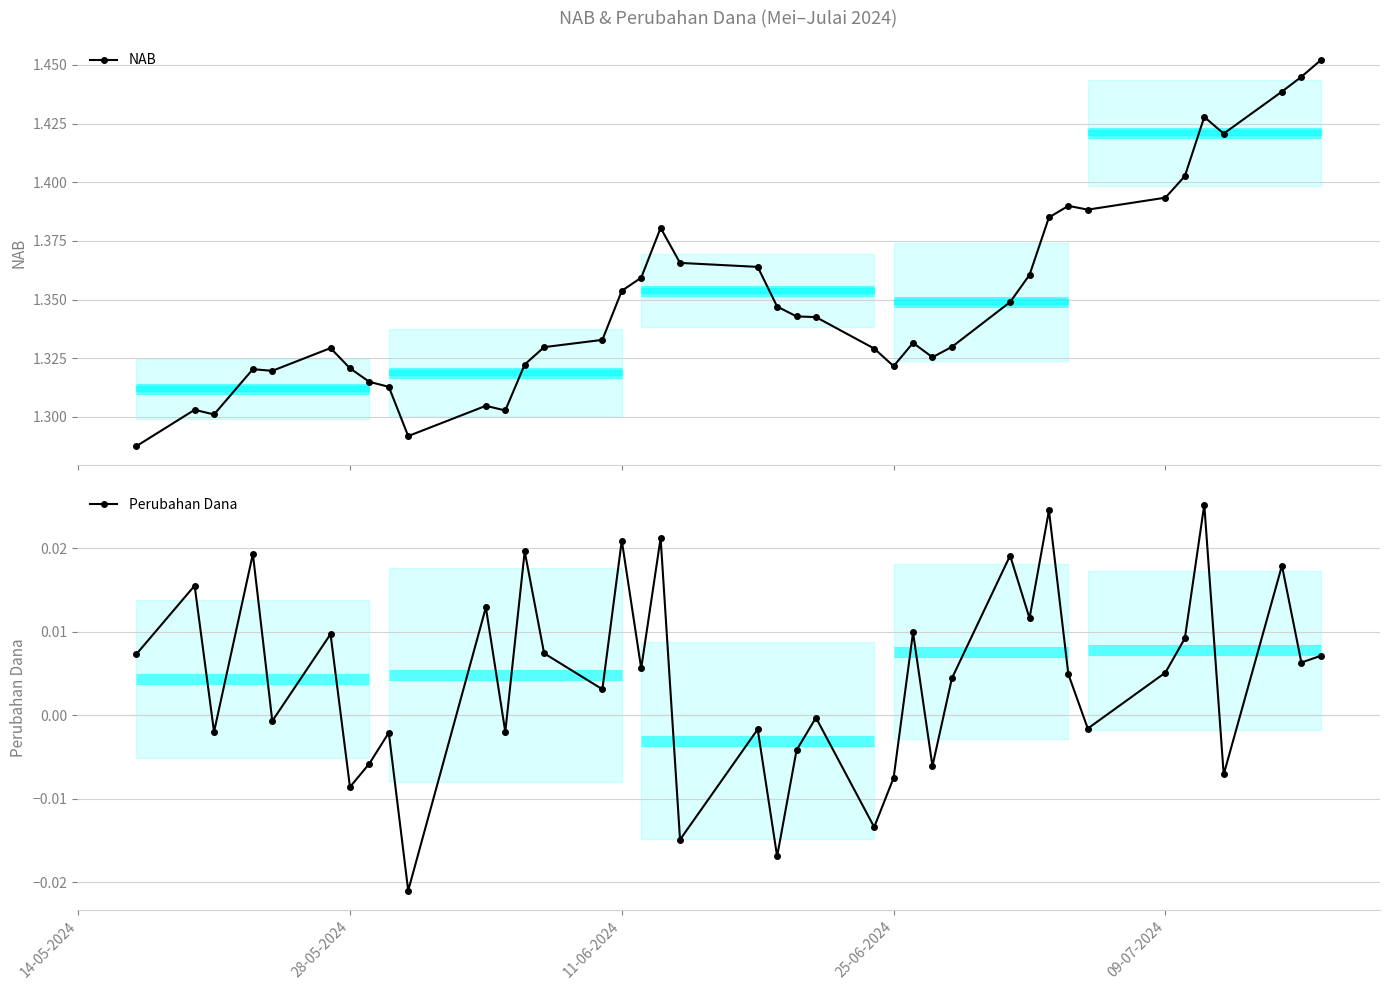

True or false: NAB has a value of 0.5 at 35.

False